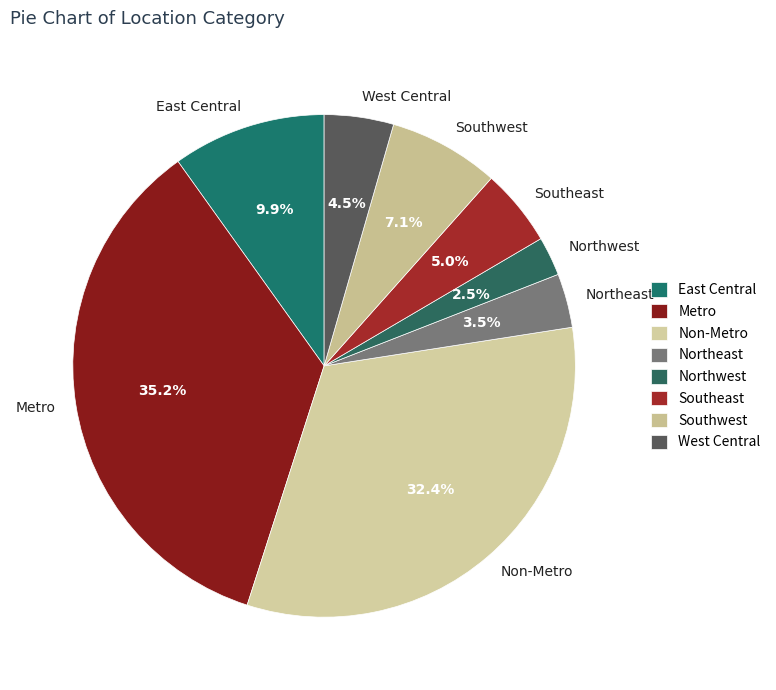

What percentage is NOT represented by Northeast?

96.5%